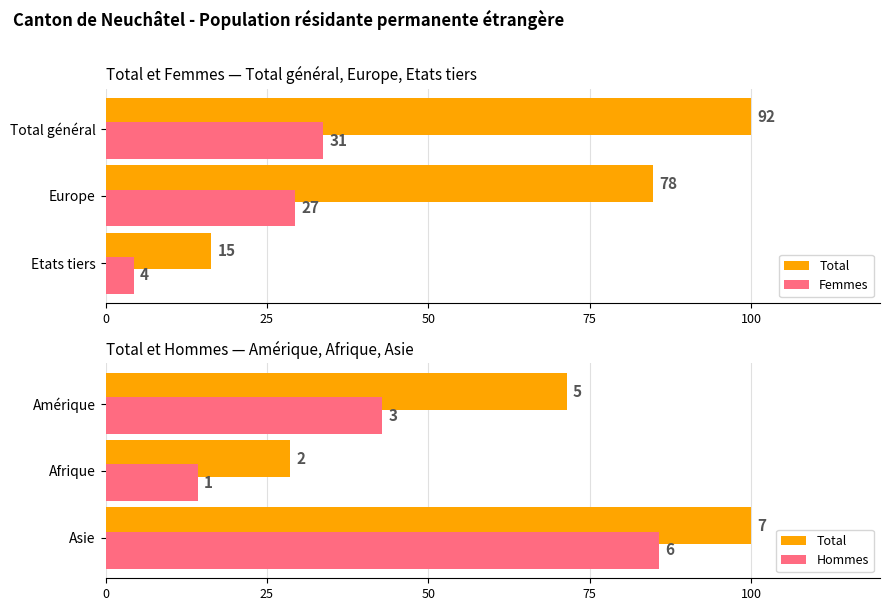

Reading left to right, extract all data points from this chart.

Total: 71.4	28.6	100.0
Femmes: 33.7	29.3	4.3
Hommes: 42.9	14.3	85.7